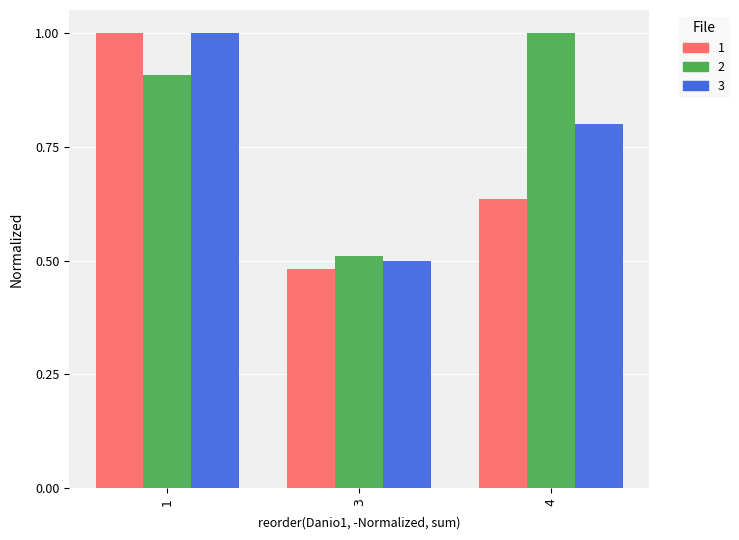

Which category has the lowest value in the 3 series?

3